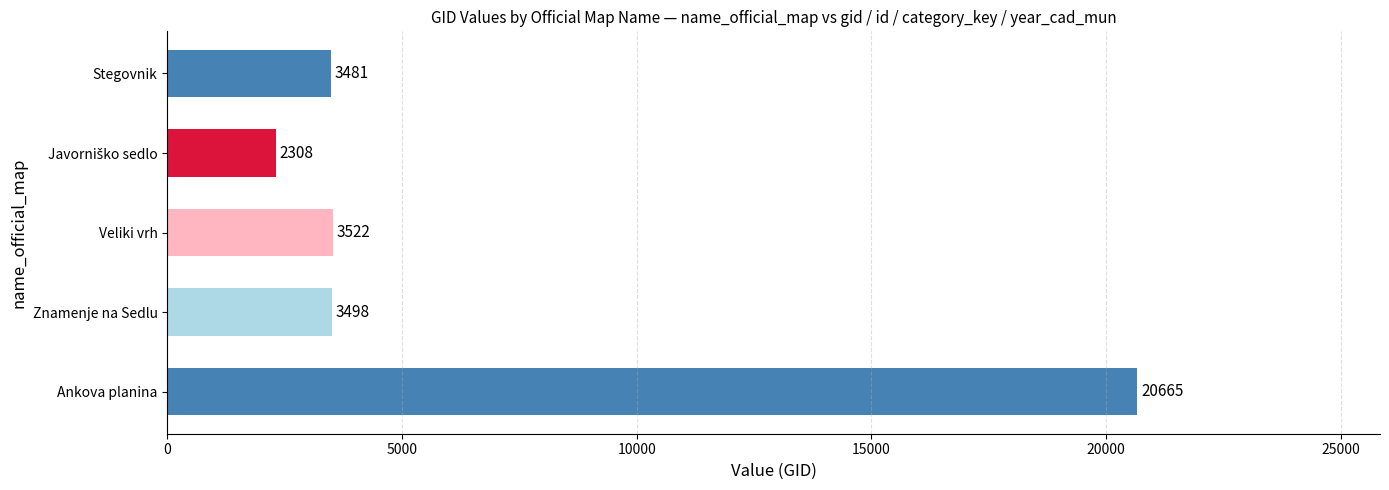

How many data points does each series have?

5